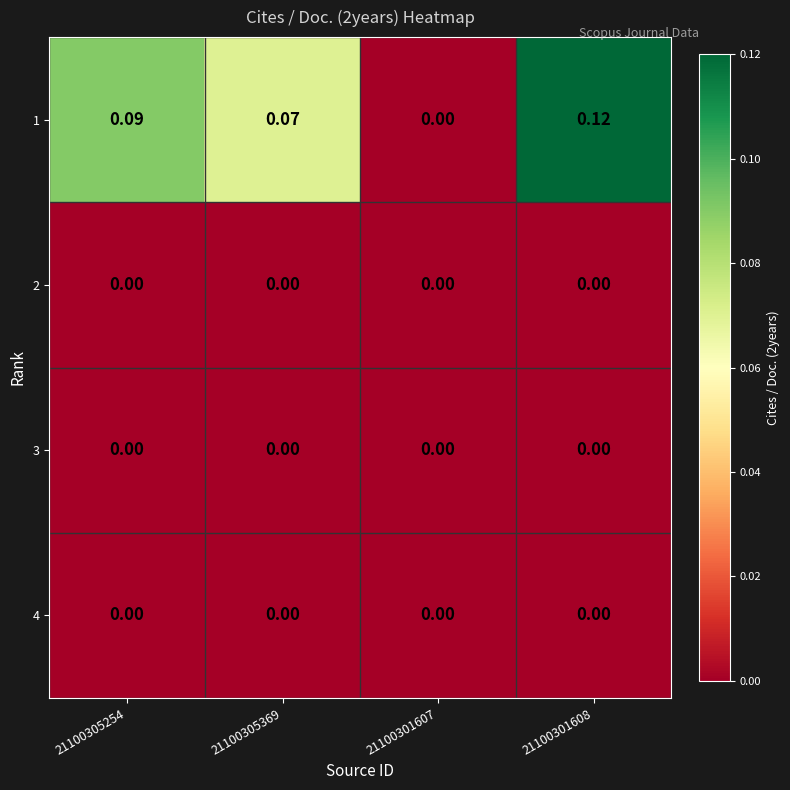

How many categories are shown in the chart?

4